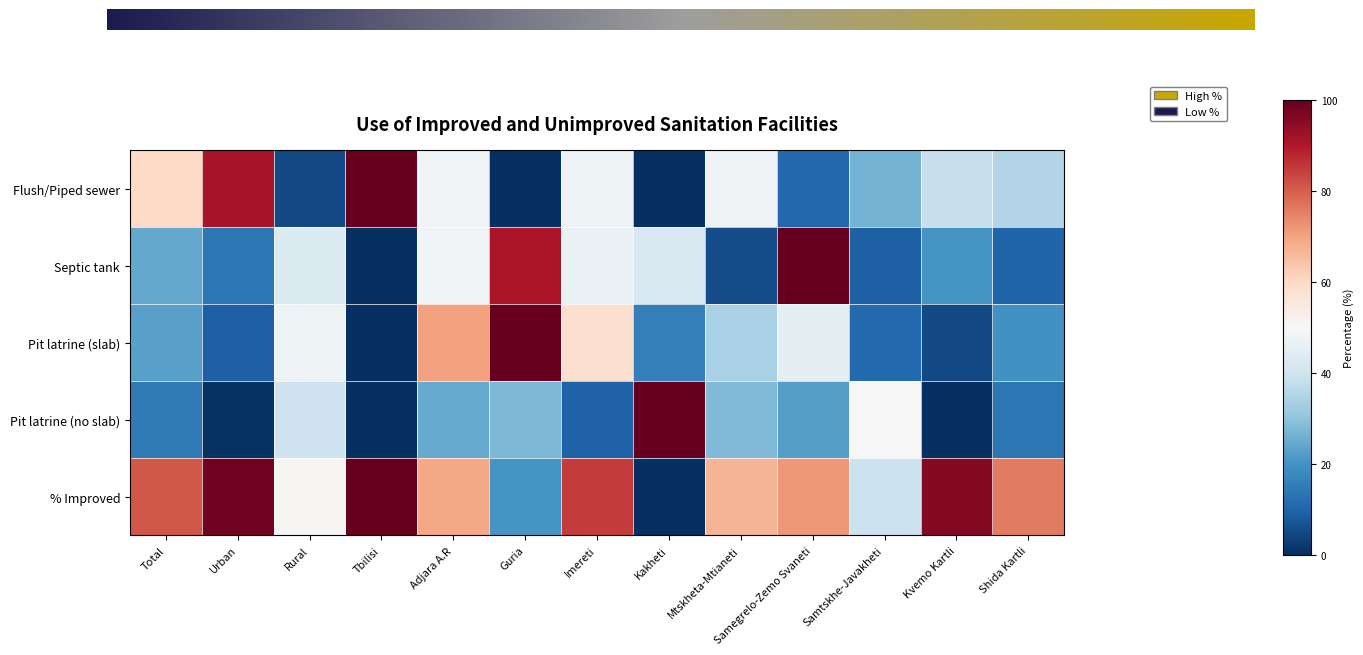

What is the sum of the Flush/Piped sewer values at Kakheti and Kvemo Kartli?

0.4